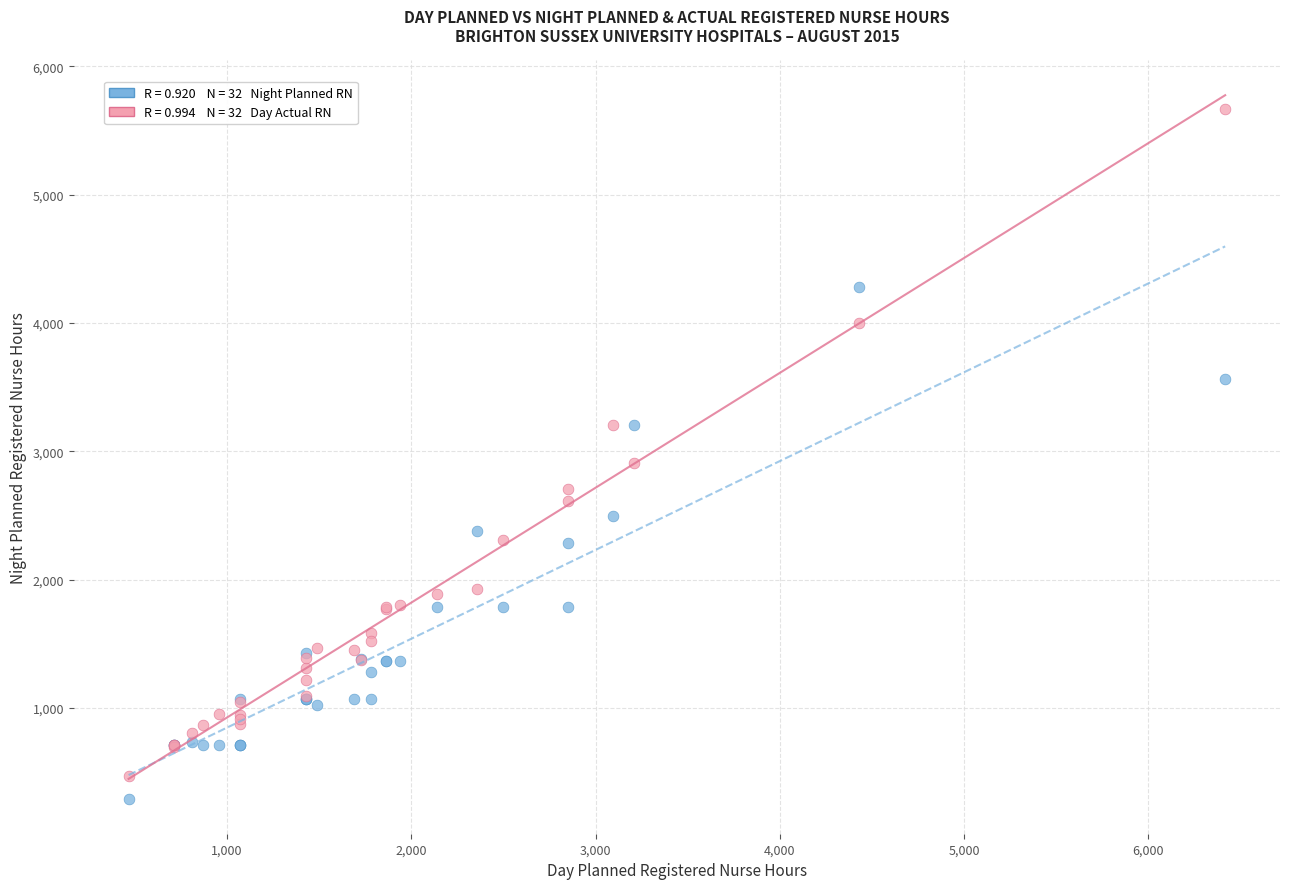

Across all series, what Y value is closest to 2978?

2909.5